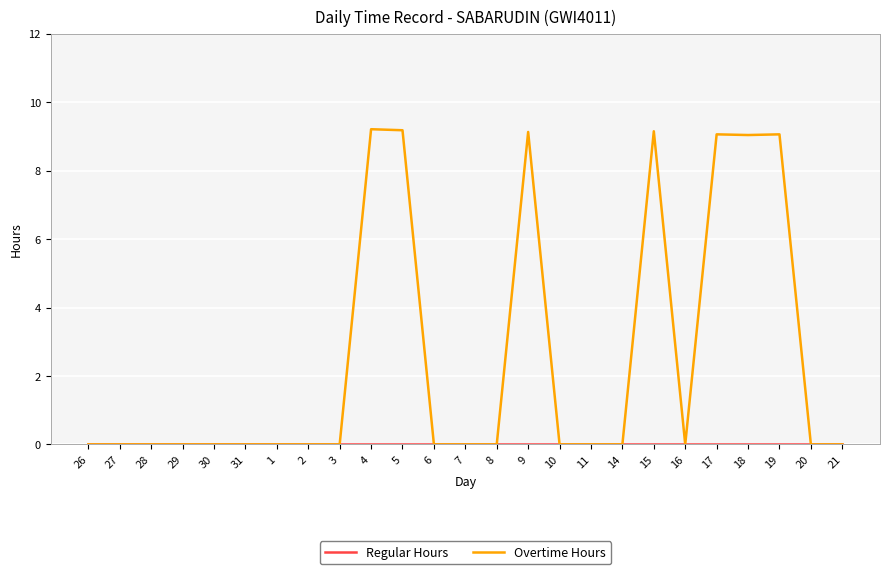

Count the number of categories in the chart.

25